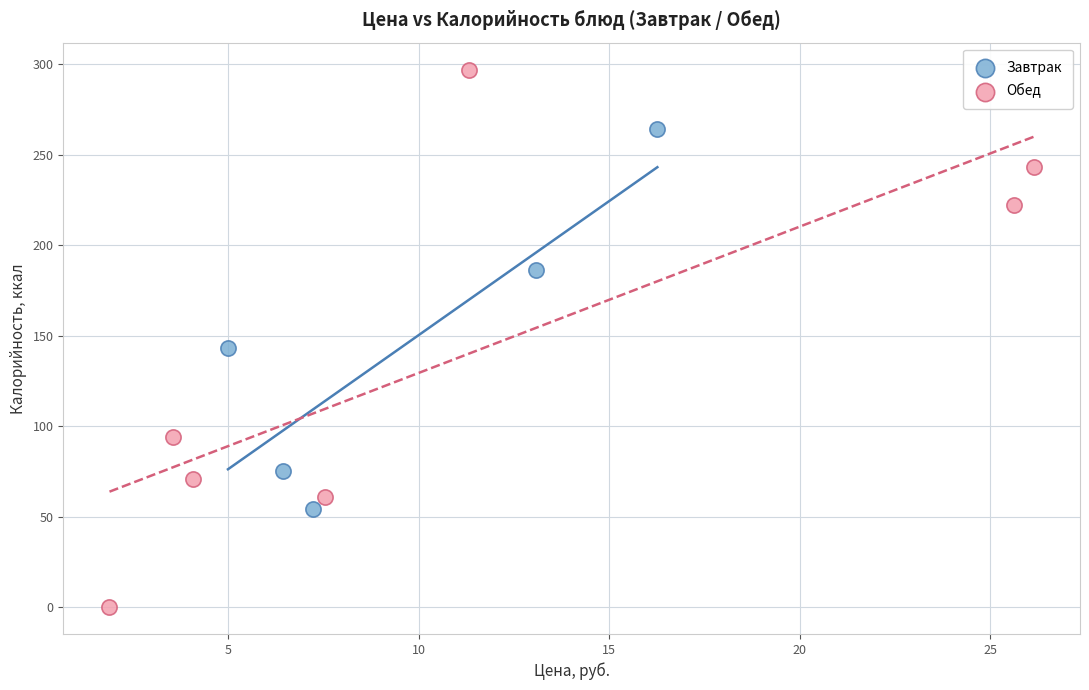

Which series has the largest Y range (max minus min)?

Обед